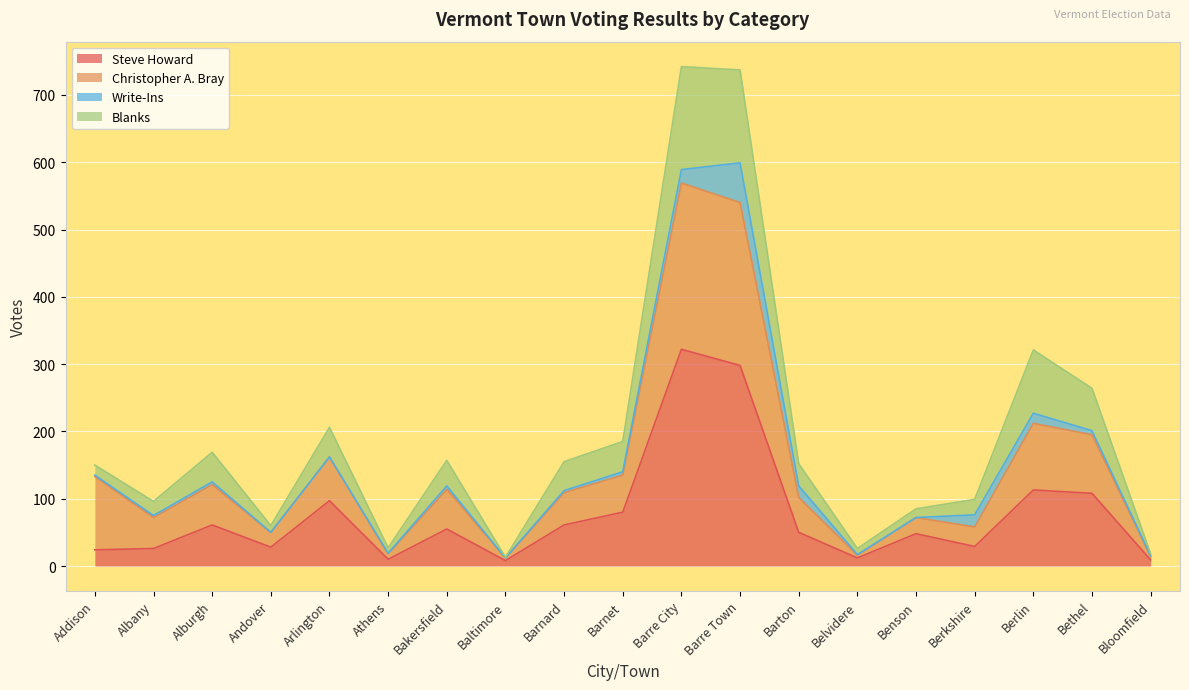

What is the label of the 1st point from the left?

Addison